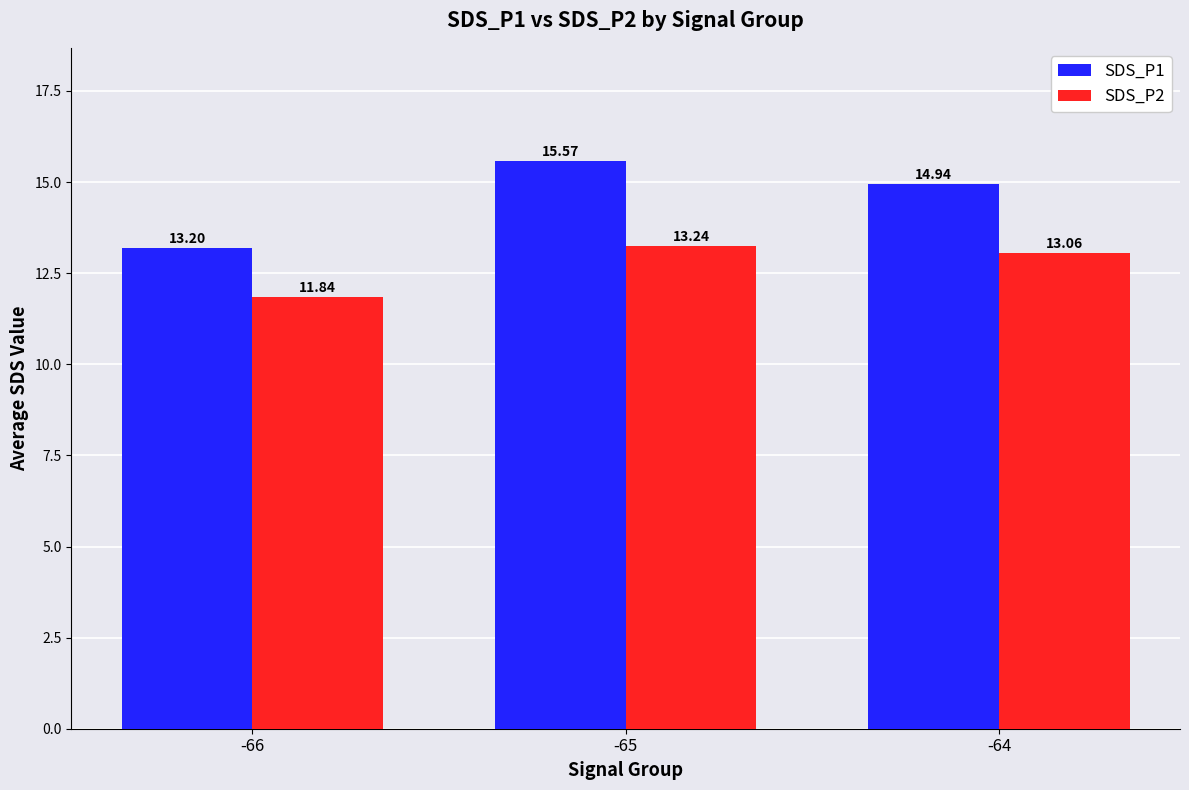

What is the sum of all SDS_P2 values?

38.1